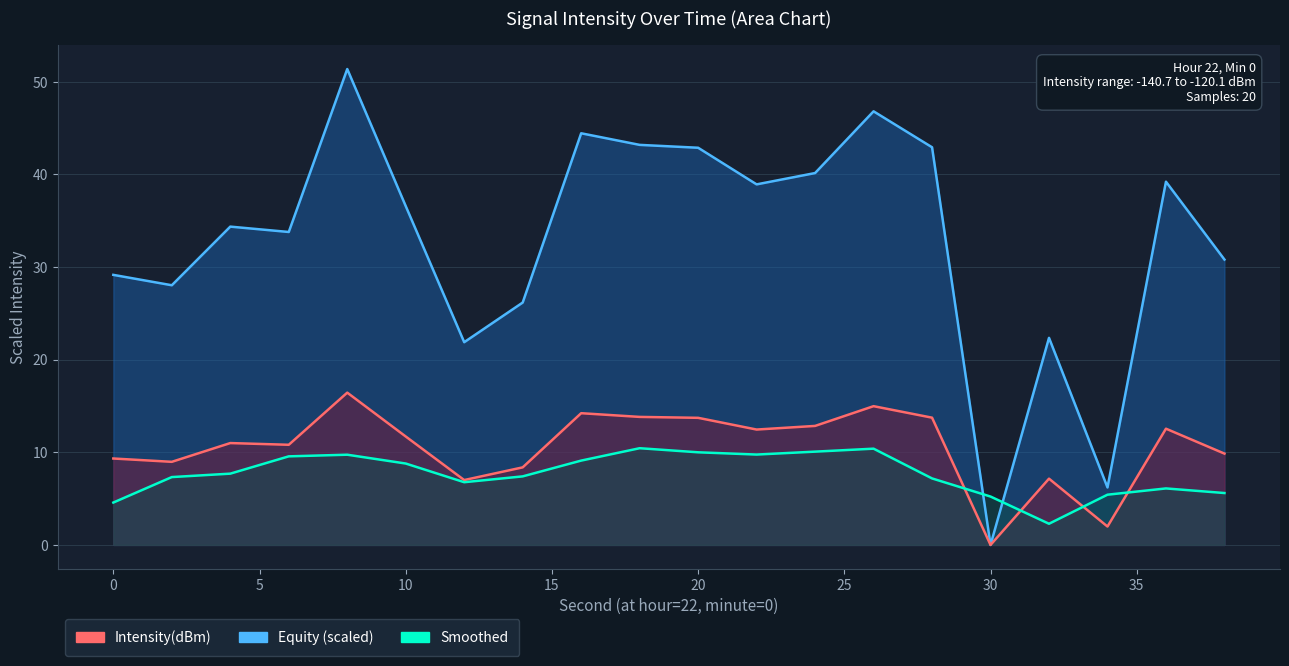

Reading left to right, transcribe all the data shown in this chart.

0=9.3	2=9.0	4=11.0	6=10.8	8=16.4	10=11.7	12=7.0	14=8.4	16=14.2	18=13.8	20=13.7	22=12.5	24=12.8	26=15.0	28=13.7	30=0.0	32=7.2	34=2.0	36=12.6	38=9.9